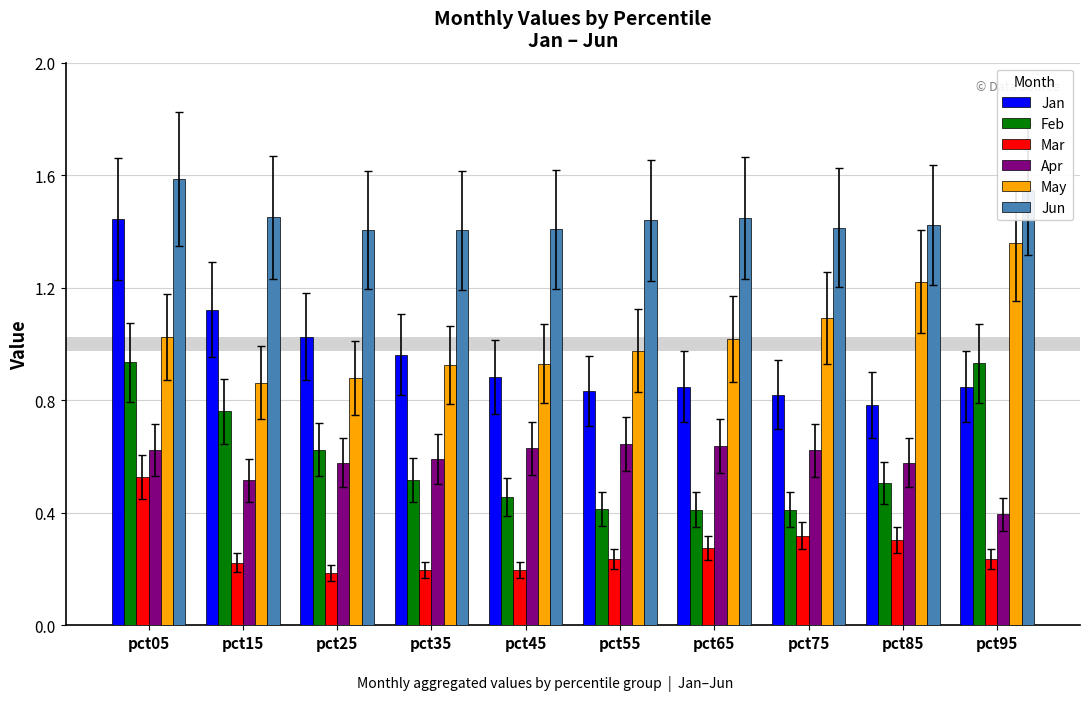

At pct25, list the series in order from largest to smallest.

Jun, Jan, May, Feb, Apr, Mar